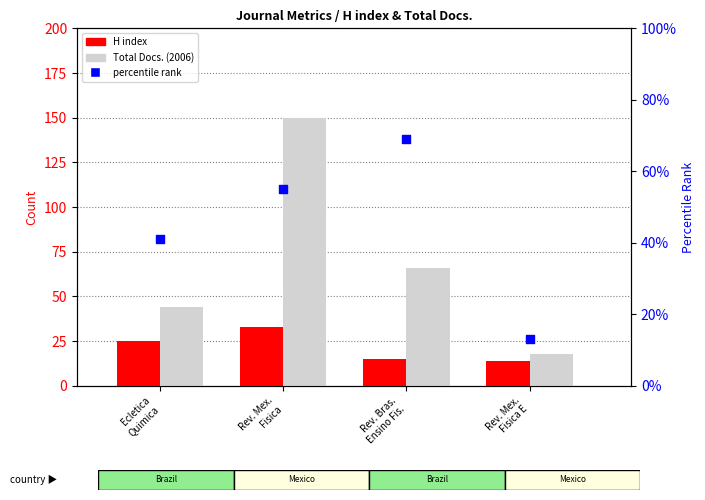

Which series has the largest Y range (max minus min)?

Total Docs. (2006)